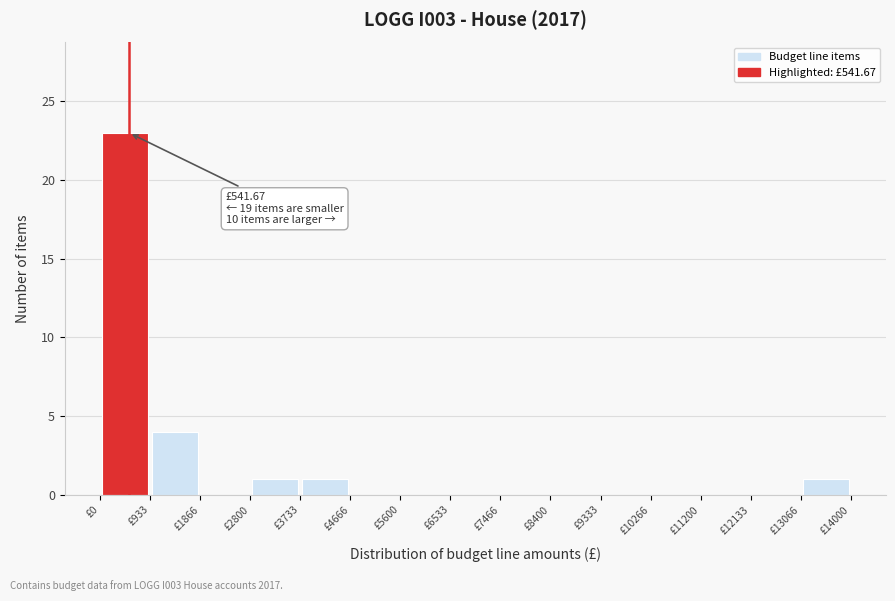

Which range on the x-axis has the tallest bar?

0 to 900